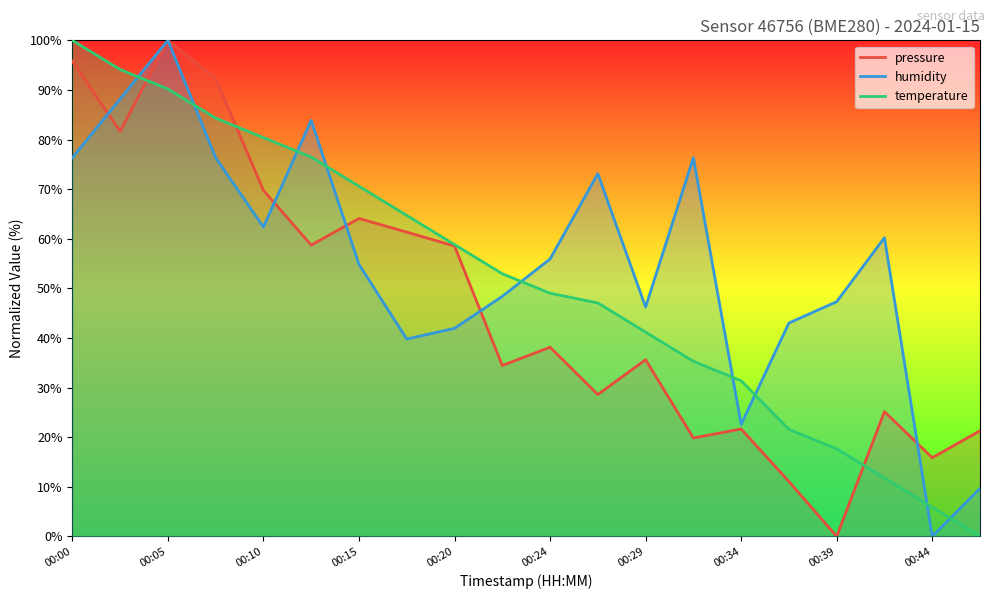

True or false: humidity and temperature intersect in this chart.

True